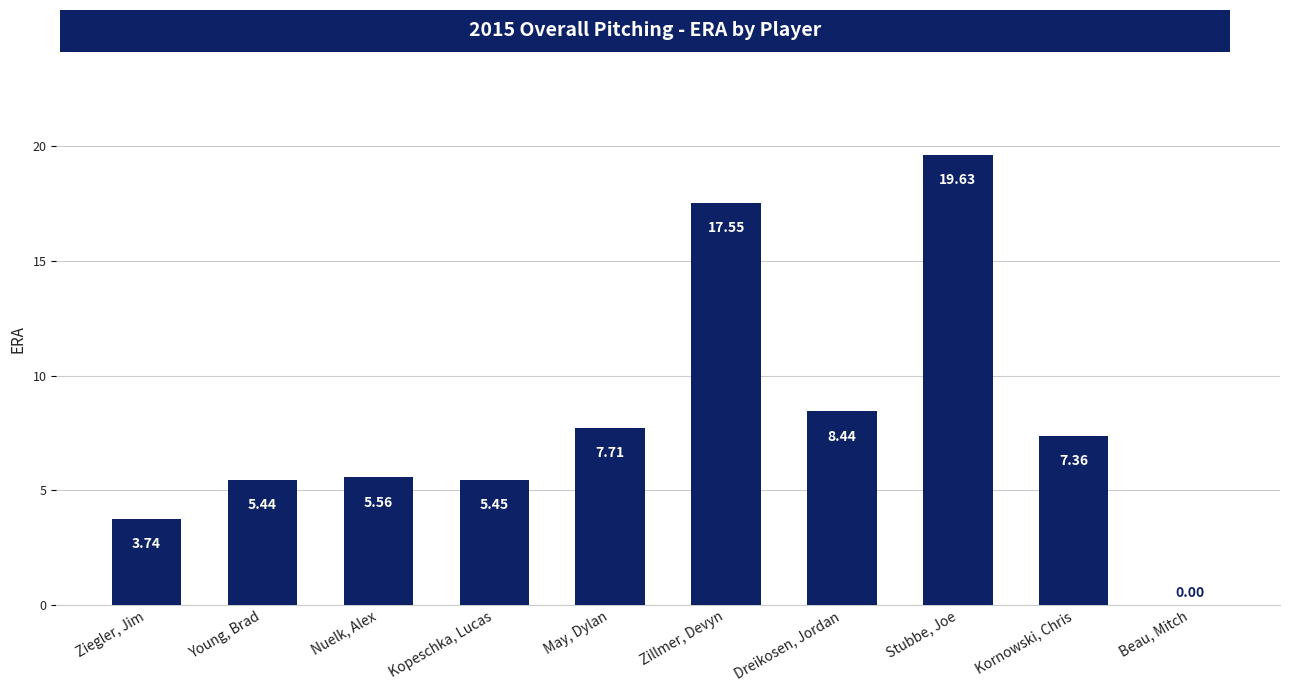

What is the sum of all values?

80.9